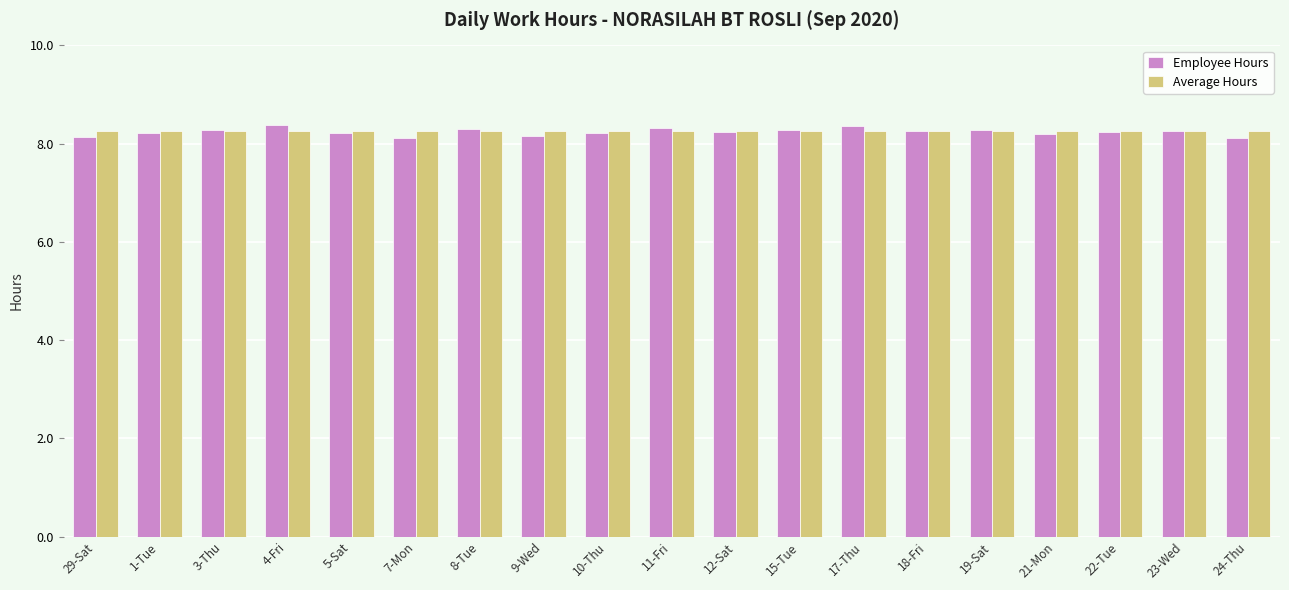

At how many categories does at least one series exceed 8?

19